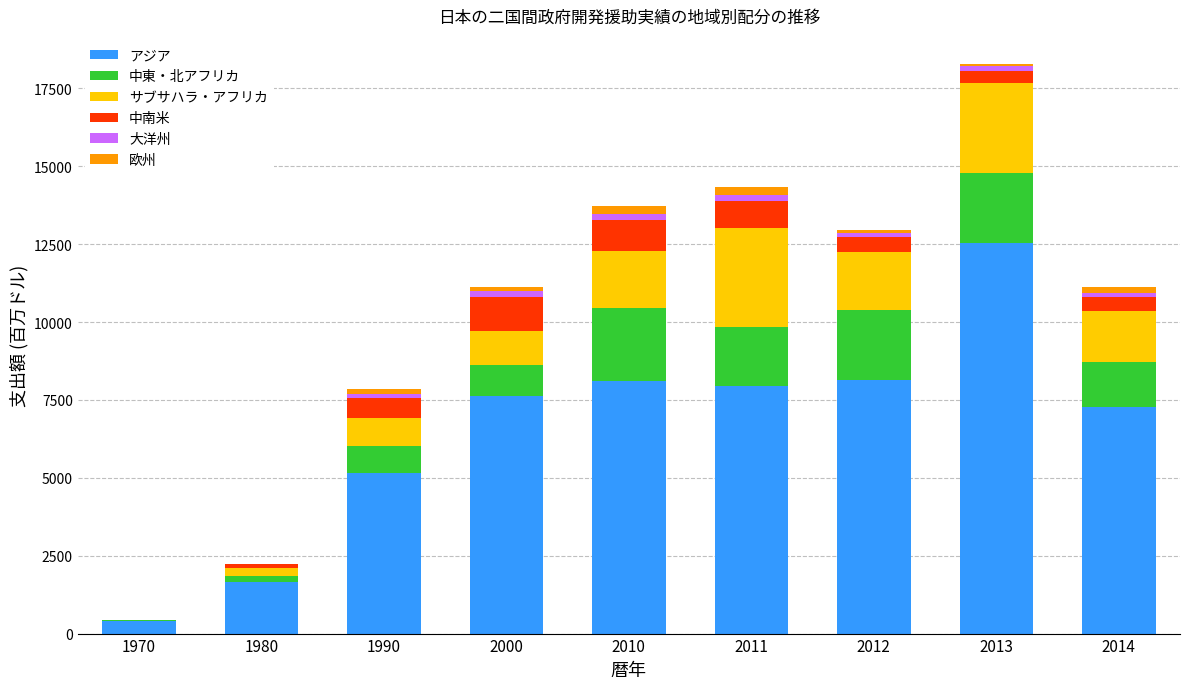

What is the total value across all series at 1970?

443.4